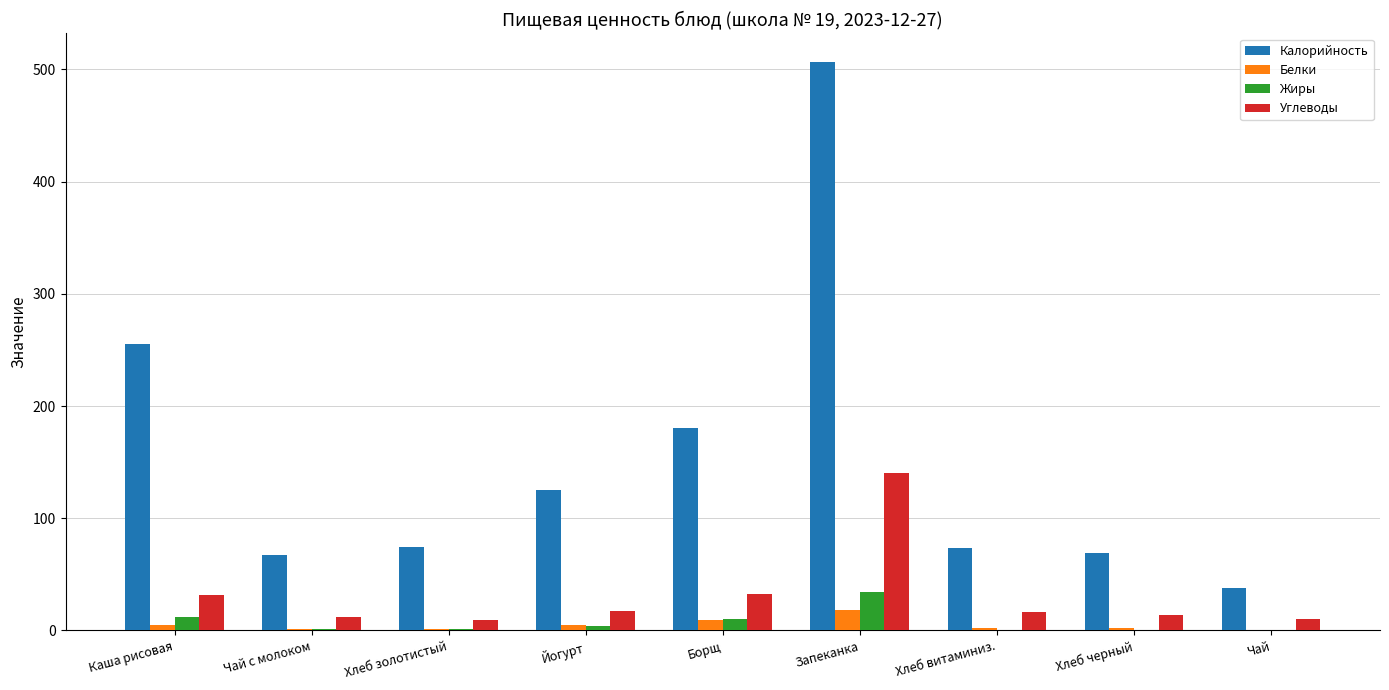

Where does the Белки series first go above 2?

Каша рисовая